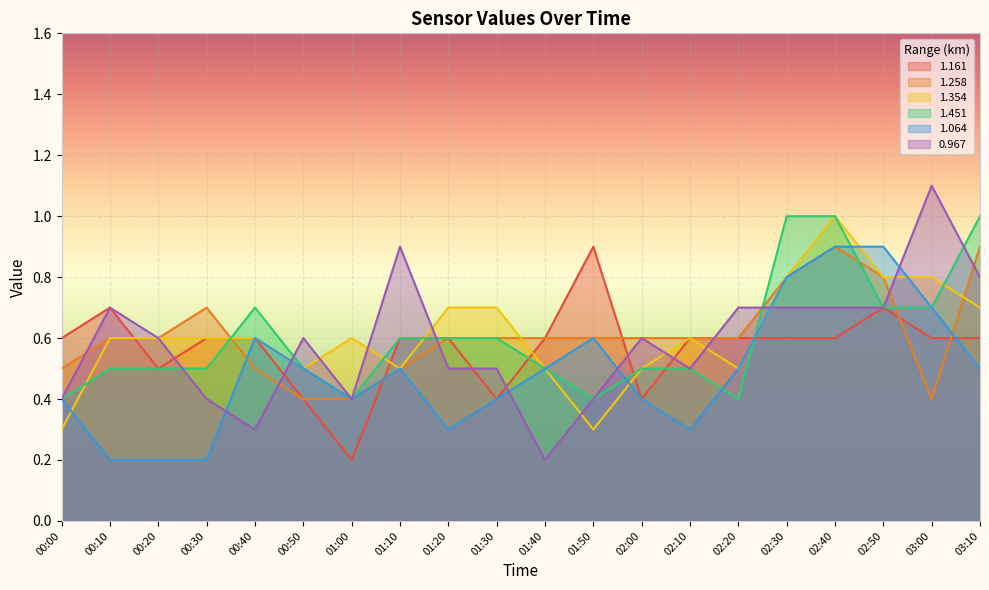

Reading right to left, extract all data points from this chart.

1.161: 0.6	0.6	0.7	0.6	0.6	0.6	0.6	0.4	0.9	0.6	0.4	0.6	0.6	0.2	0.4	0.6	0.6	0.5	0.7	0.6
1.258: 0.9	0.4	0.8	0.9	0.8	0.6	0.6	0.6	0.6	0.6	0.6	0.6	0.5	0.4	0.4	0.5	0.7	0.6	0.6	0.5
1.354: 0.7	0.8	0.8	1.0	0.8	0.5	0.6	0.5	0.3	0.5	0.7	0.7	0.5	0.6	0.5	0.6	0.6	0.6	0.6	0.3
1.451: 1.0	0.7	0.7	1.0	1.0	0.4	0.5	0.5	0.4	0.5	0.6	0.6	0.6	0.4	0.5	0.7	0.5	0.5	0.5	0.4
1.064: 0.5	0.7	0.9	0.9	0.8	0.5	0.3	0.4	0.6	0.5	0.4	0.3	0.5	0.4	0.5	0.6	0.2	0.2	0.2	0.4
0.967: 0.8	1.1	0.7	0.7	0.7	0.7	0.5	0.6	0.4	0.2	0.5	0.5	0.9	0.4	0.6	0.3	0.4	0.6	0.7	0.4